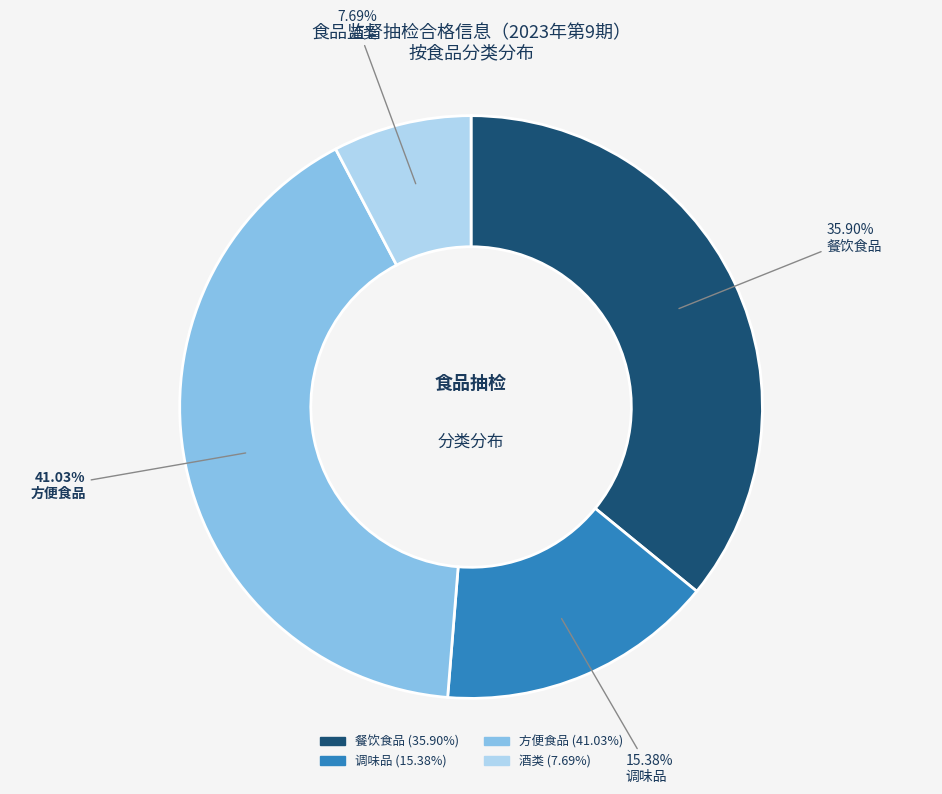

What is the ratio of the value at 餐饮食品 to the value at 酒类?

4.7